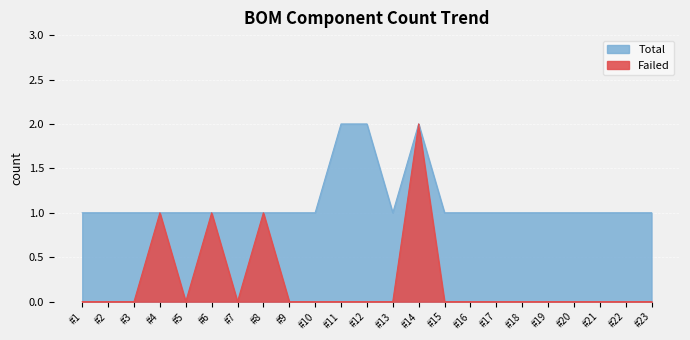

At which category does Total reach its first local valley?

#13